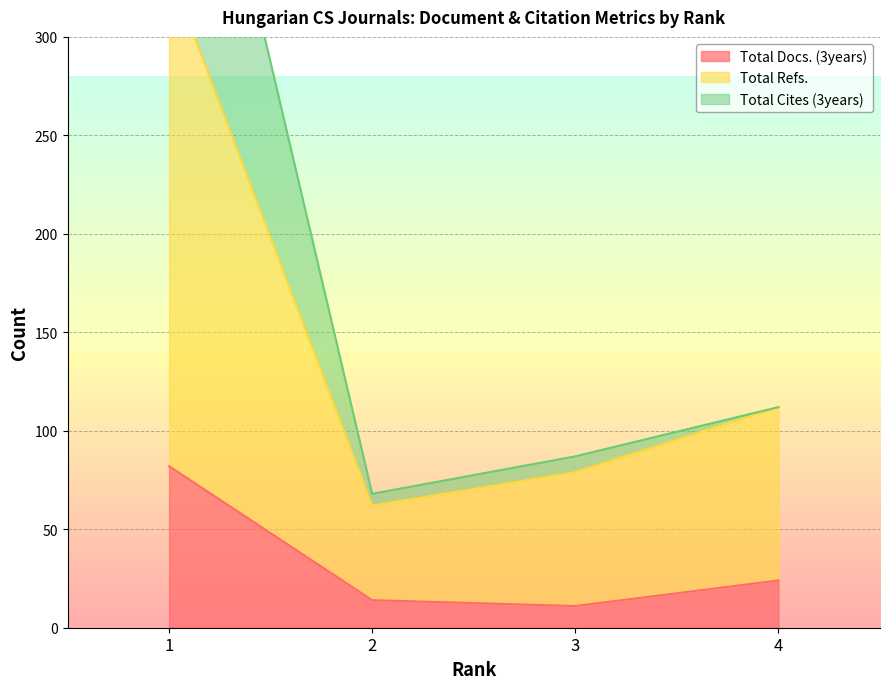

In Total Docs. (3years), how many points are lower than both neighbors (excluding endpoints)?

1